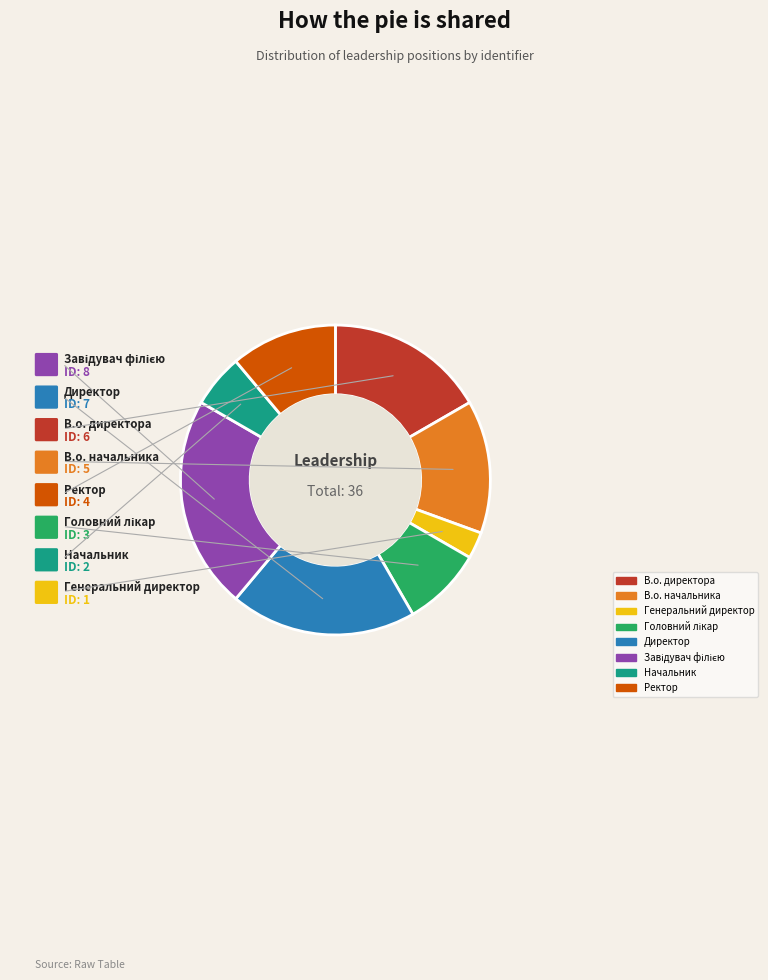

Which category has the smallest portion of the pie?

Генеральний директор